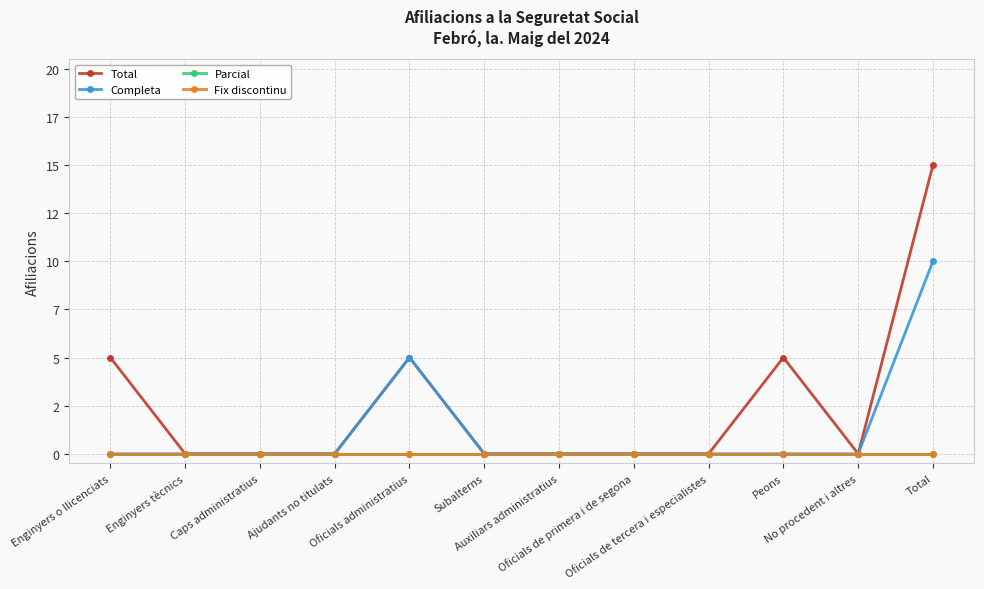

True or false: Completa has more than 0 interior local peaks.

True